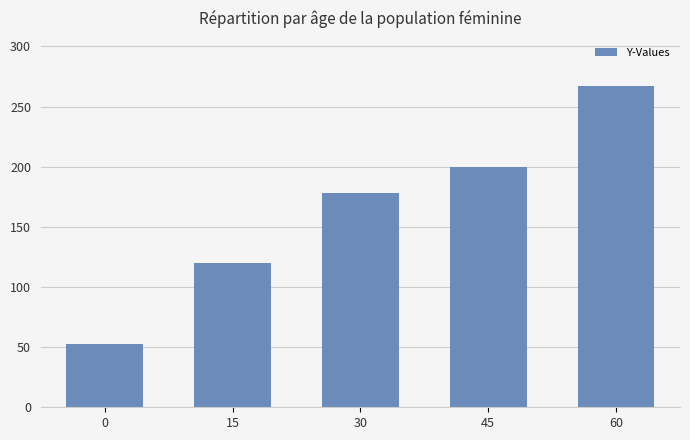

At which label is the value closest to 160?

30